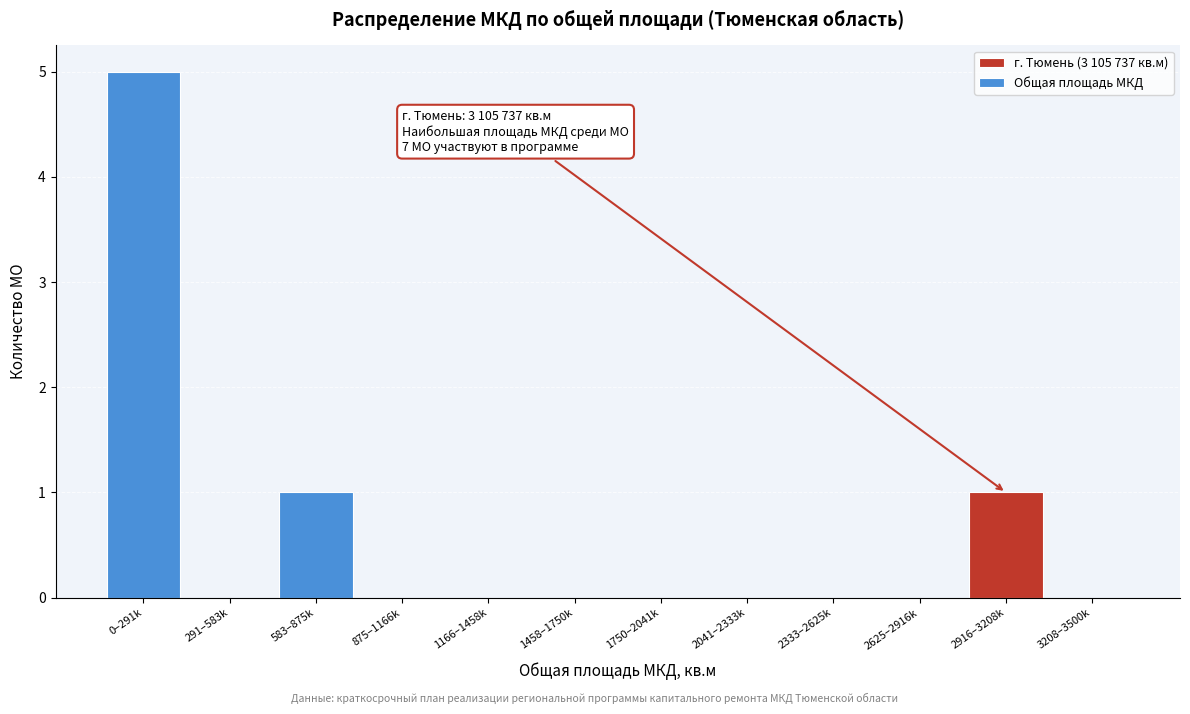

Reading left to right, extract all data points from this chart.

0–291k=5	291–583k=0	583–875k=1	875–1166k=0	1166–1458k=0	1458–1750k=0	1750–2041k=0	2041–2333k=0	2333–2625k=0	2625–2916k=0	2916–3208k=1	3208–3500k=0